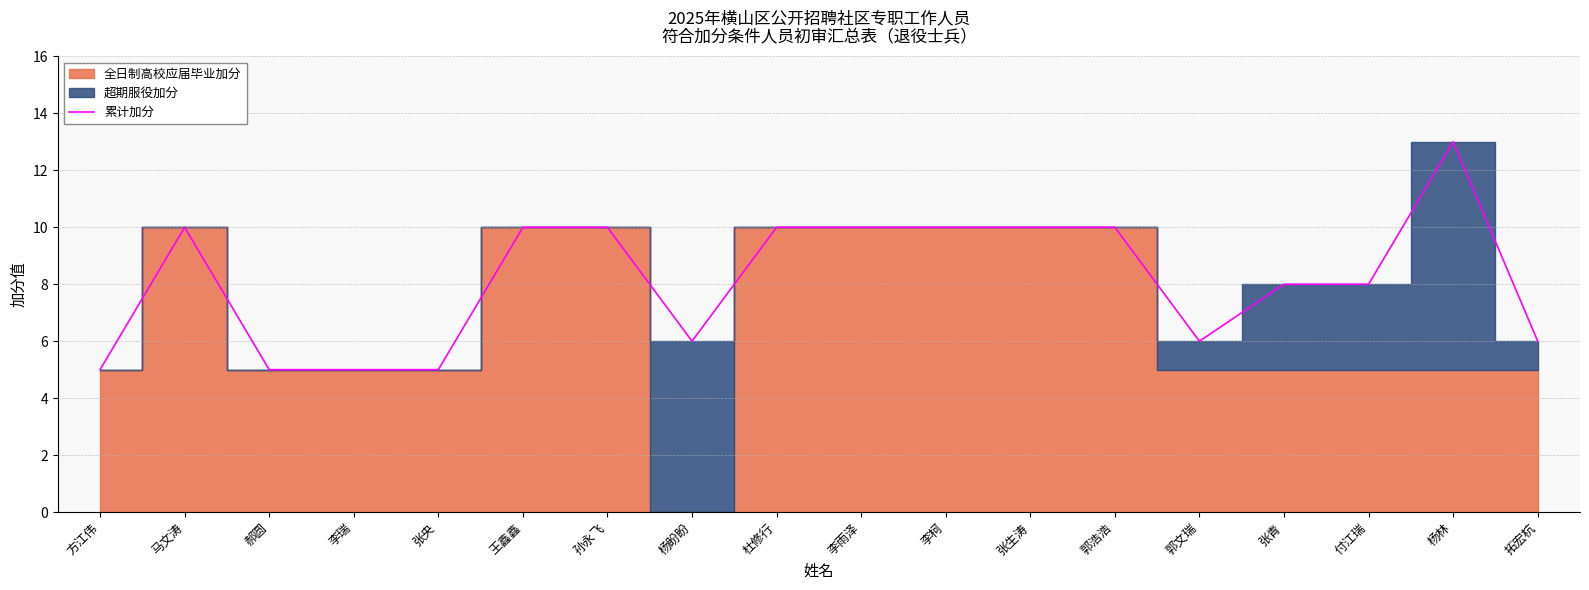

Does the chart have visible grid lines?

Yes